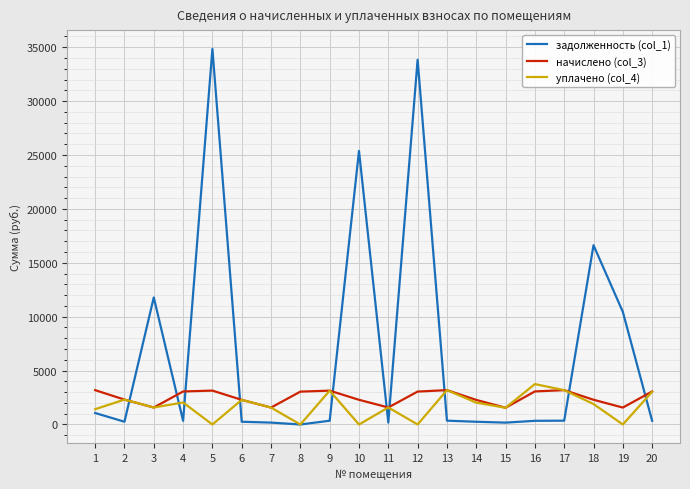

Which category has the highest value in the уплачено (col_4) series?

16